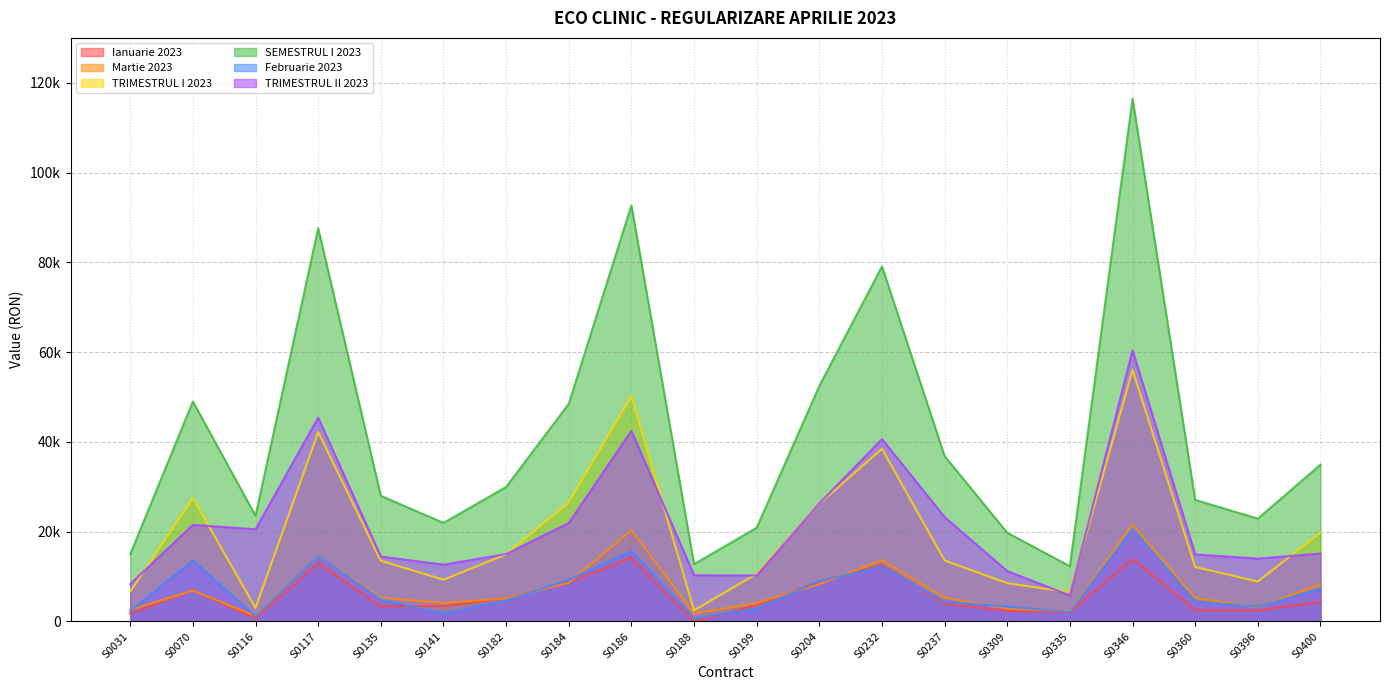

True or false: Februarie 2023 has a value of 4998 at S0309.

False